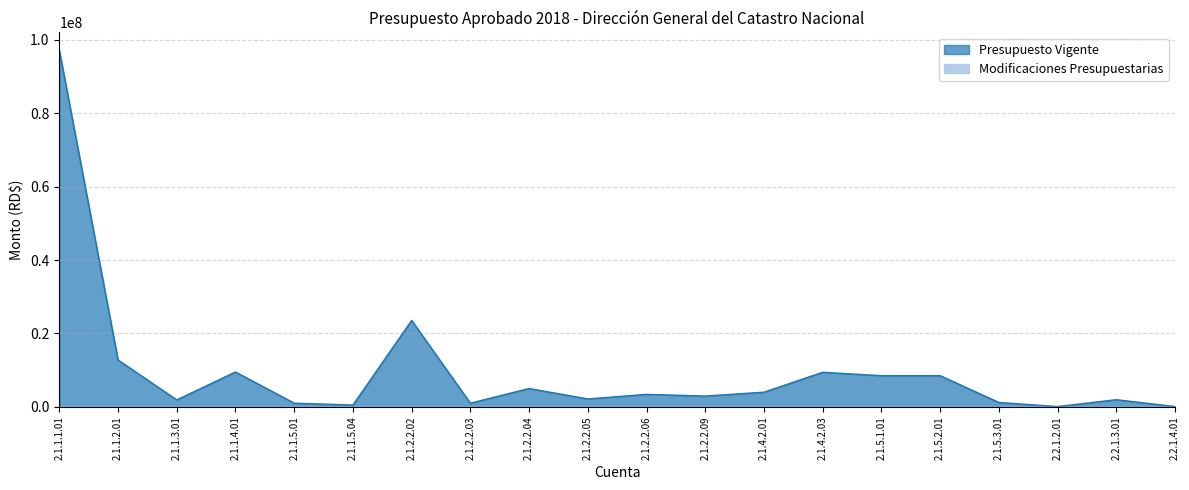

Reading right to left, extract all data points from this chart.

2.2.1.4.01=91000	2.2.1.3.01=1950000	2.2.1.2.01=80000	2.1.5.3.01=1200000	2.1.5.2.01=8500000	2.1.5.1.01=8500000	2.1.4.2.03=9424036	2.1.4.2.01=4000000	2.1.2.2.09=2942736	2.1.2.2.06=3400000	2.1.2.2.05=2154000	2.1.2.2.04=5000000	2.1.2.2.03=1000000	2.1.2.2.02=23560090	2.1.1.5.04=500000	2.1.1.5.01=1000000	2.1.1.4.01=9503236	2.1.1.3.01=1894920	2.1.1.2.01=12781200	2.1.1.1.01=97195000